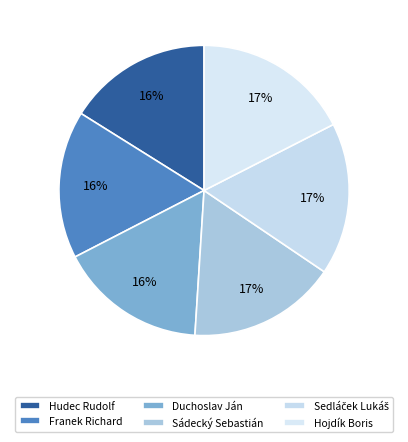

How many slices are in this pie chart?

6